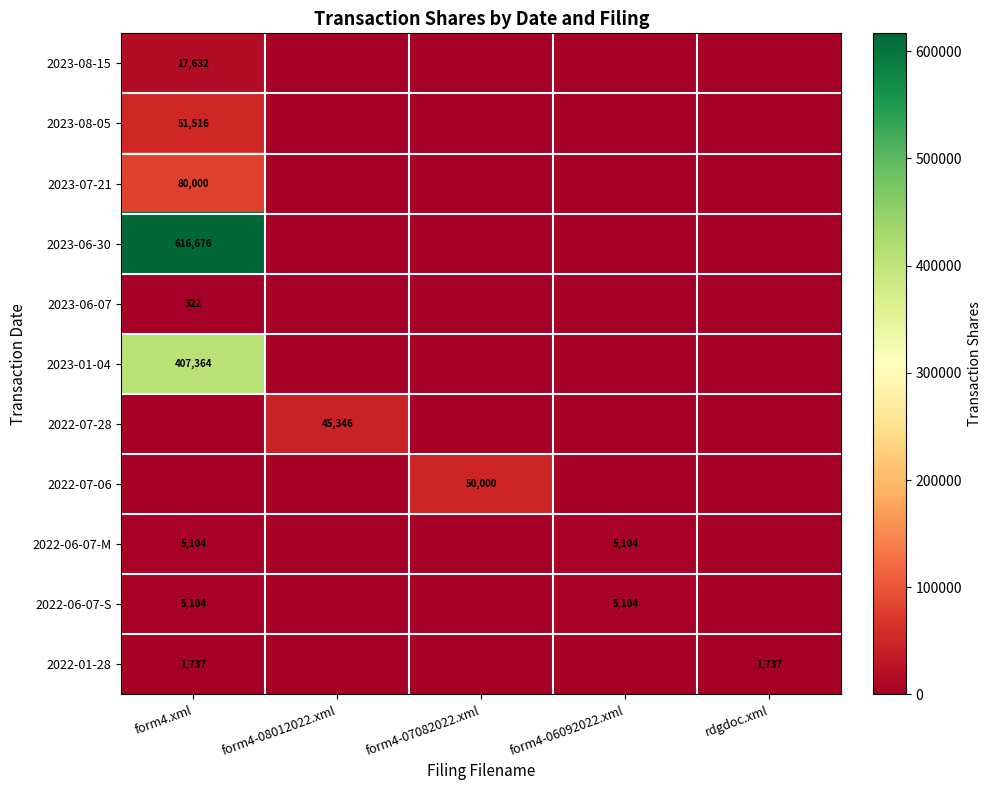

Is it true that 2022-06-07-M equals 5104 at form4-06092022.xml?

True